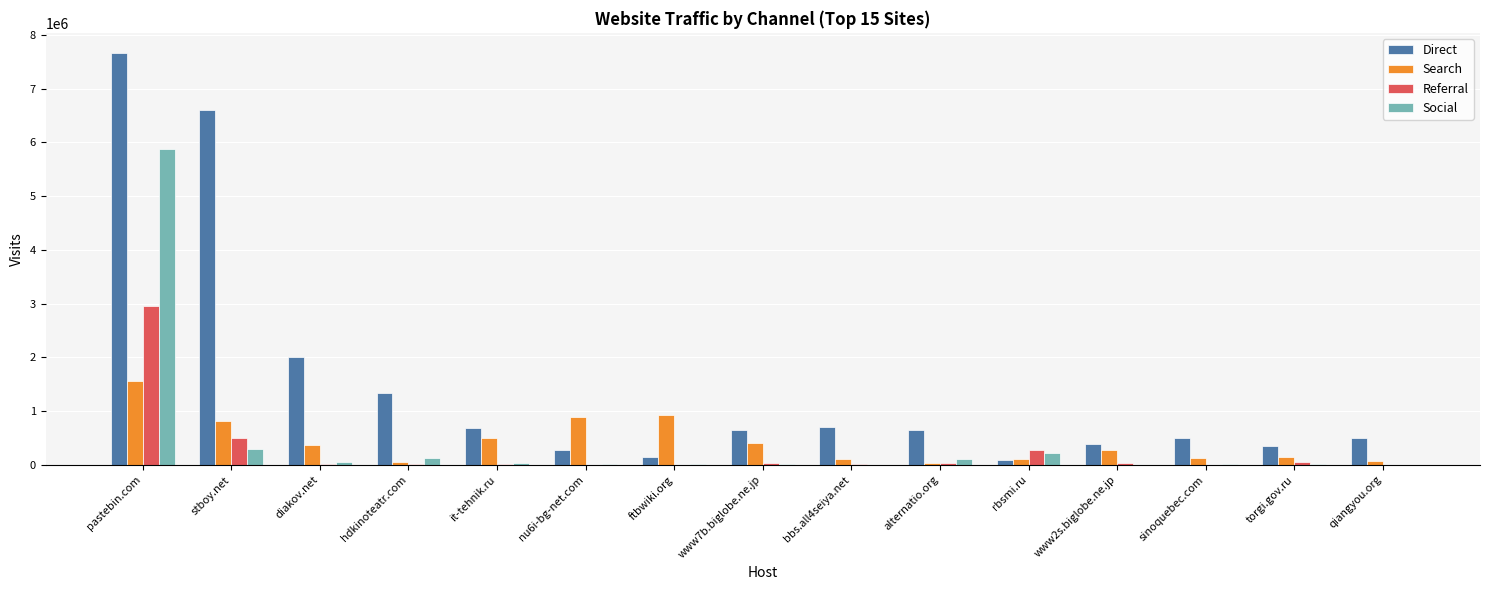

At which label does Direct reach its peak?

pastebin.com